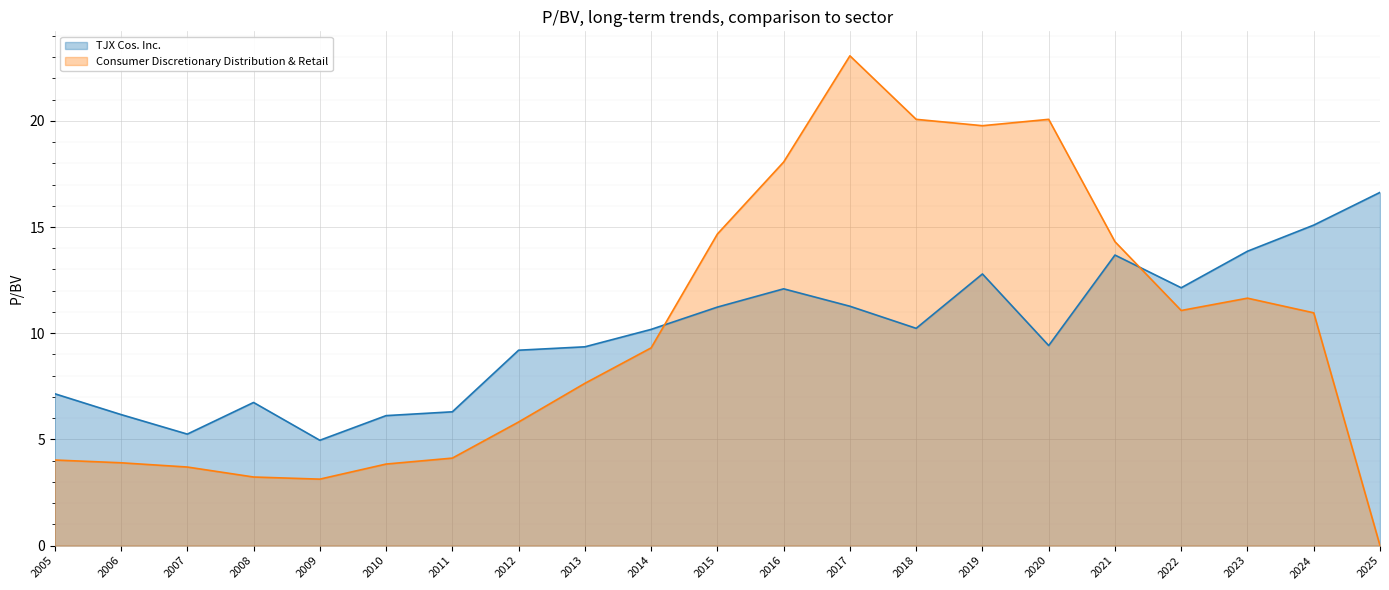

At which category does the chart reach its minimum across all series?

2025